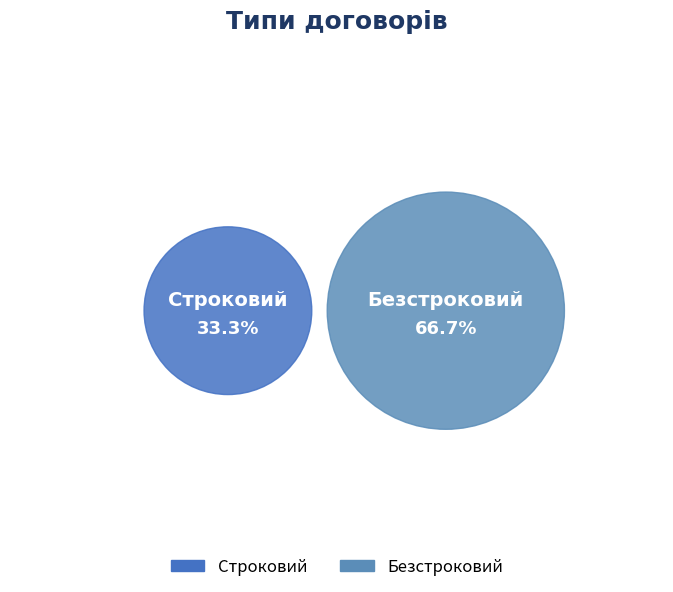

Between Безстроковий and Строковий, which is larger?

Безстроковий